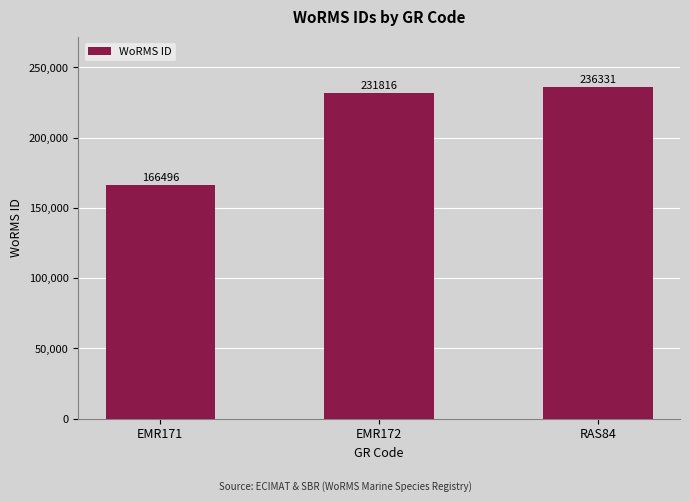

At which category does the chart reach its peak across all series?

RAS84